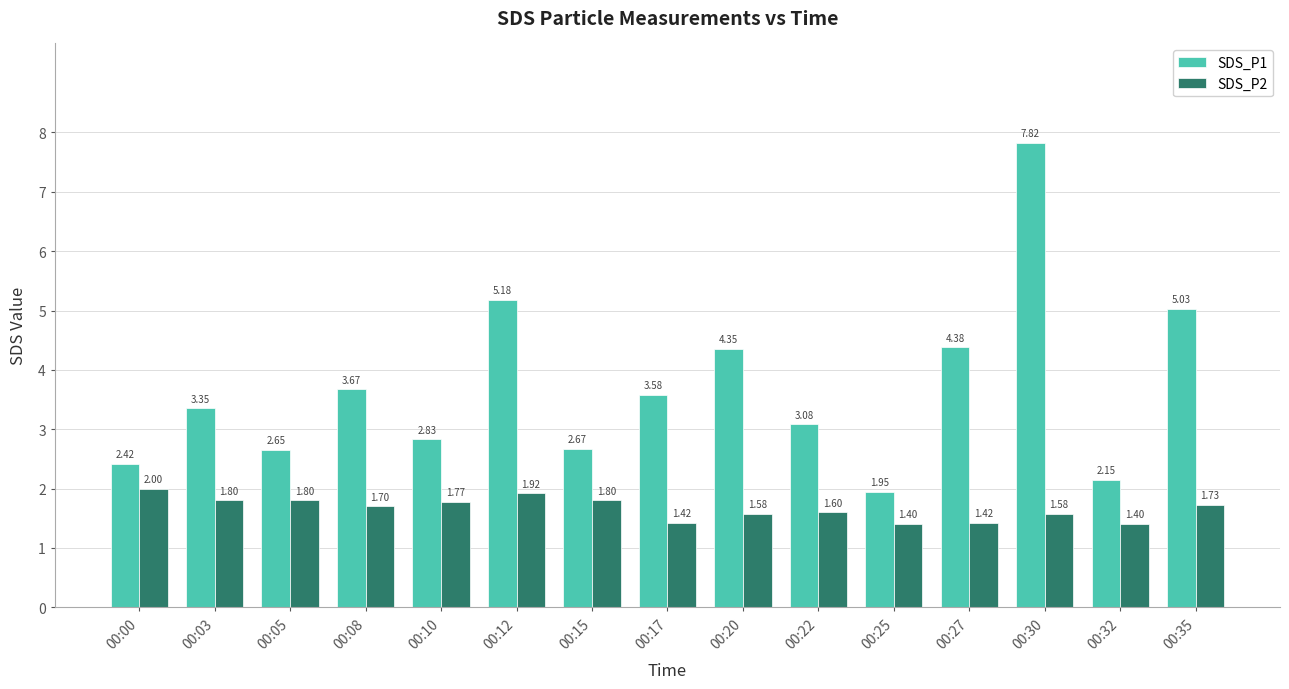

What is the difference between the SDS_P2 values at 00:08 and 00:20?

0.1